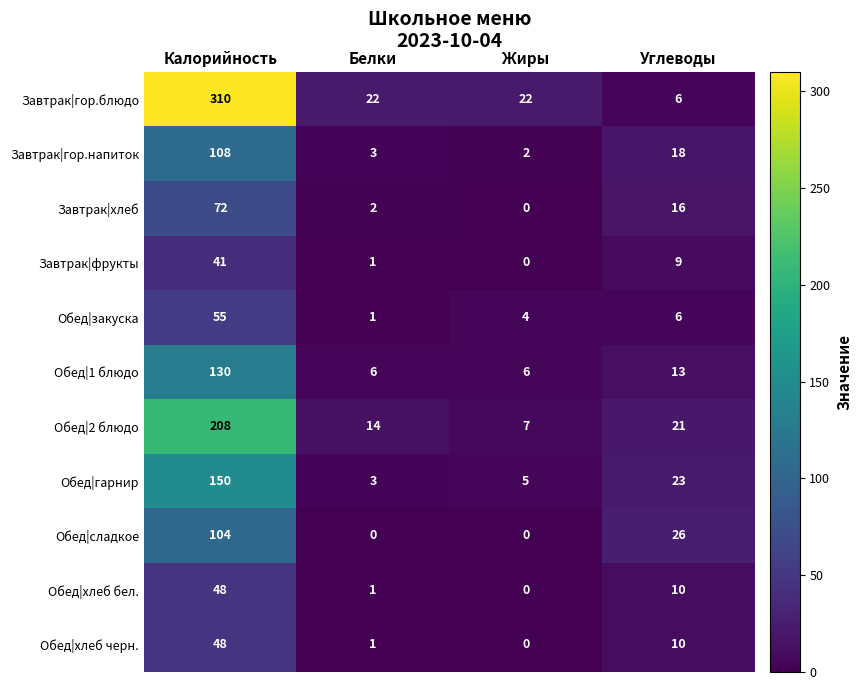

The value of Обед|хлеб бел. at Жиры is 0. True or false?

True